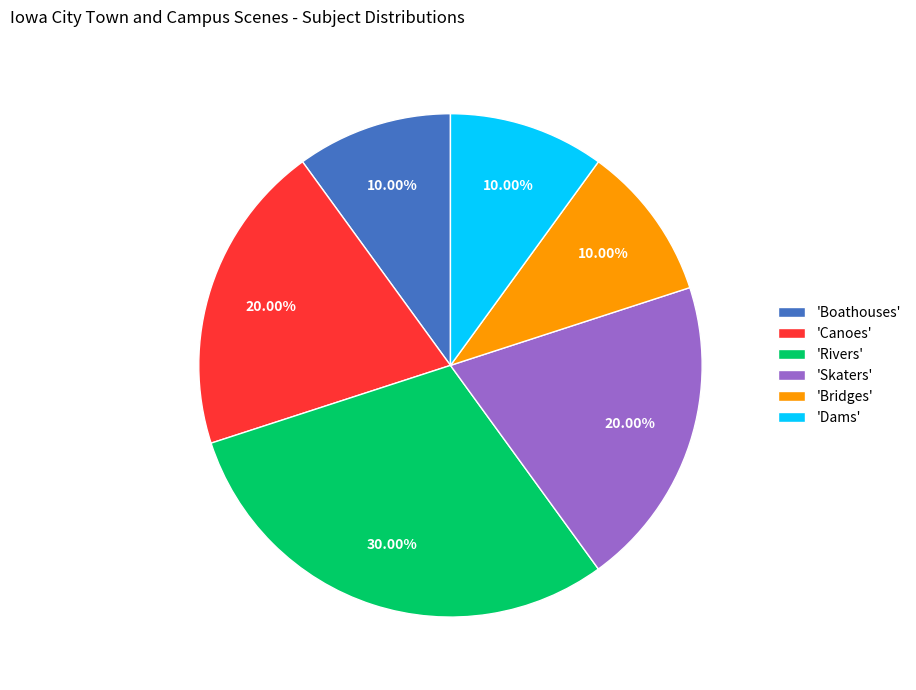

What is the ratio of the value at 'Canoes' to the value at 'Rivers'?

0.7